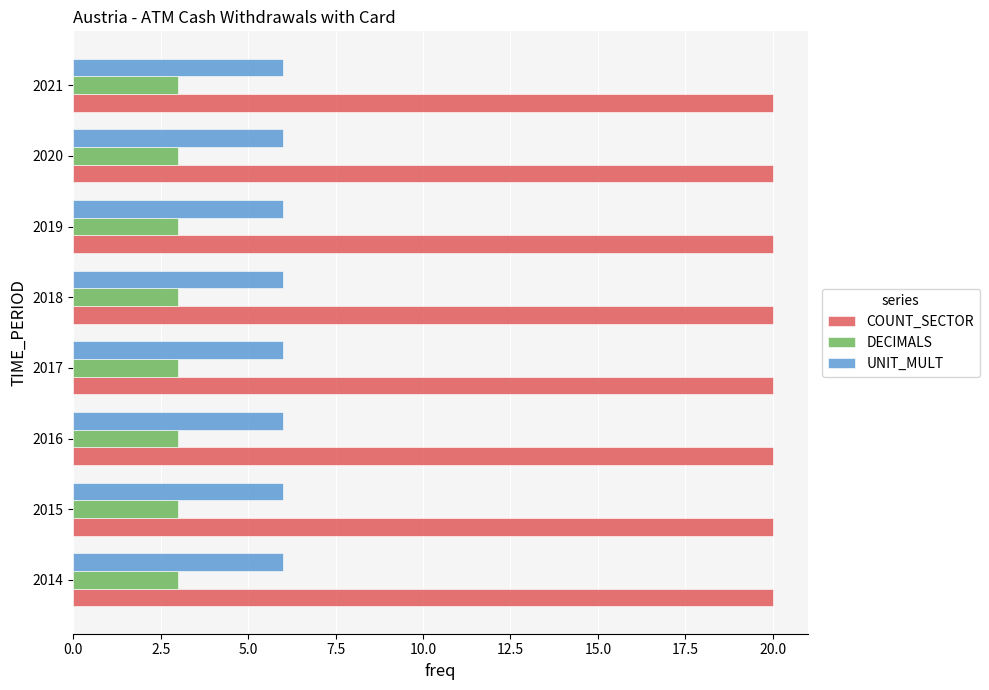

What is the minimum value for UNIT_MULT?

6